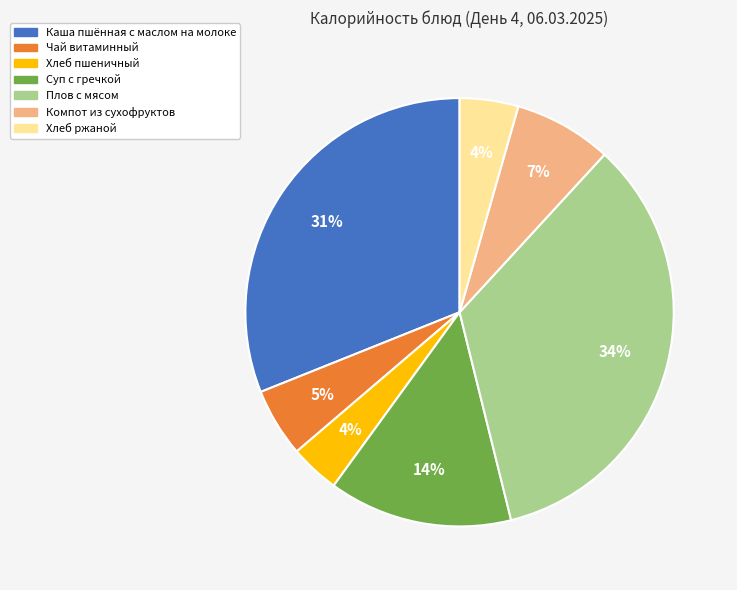

Approximately how many times larger is the value at Хлеб пшеничный compared to Суп с гречкой?

0.3